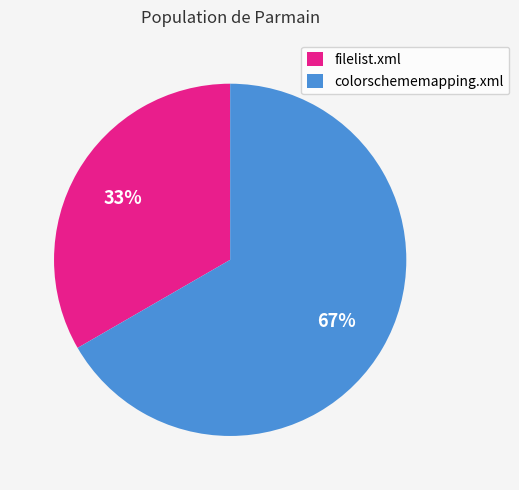

To the nearest percent, what is the combined percentage of colorschememapping.xml and filelist.xml?

100%